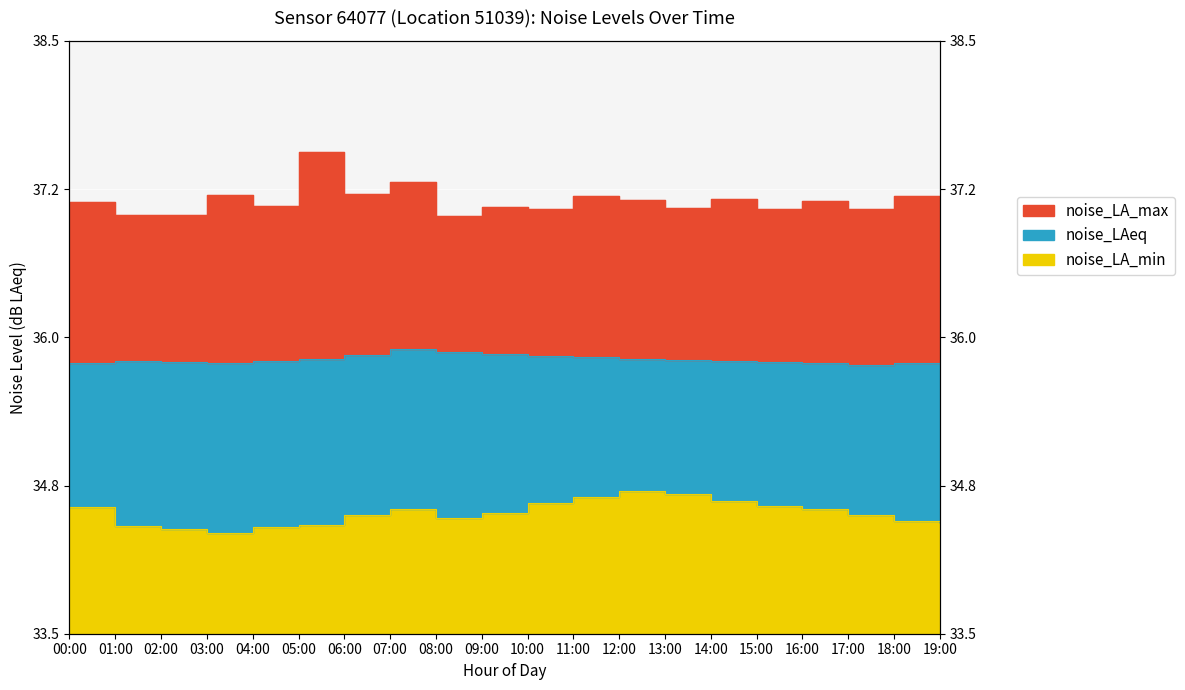

Between 09:00 and 07:00, which is larger?

07:00